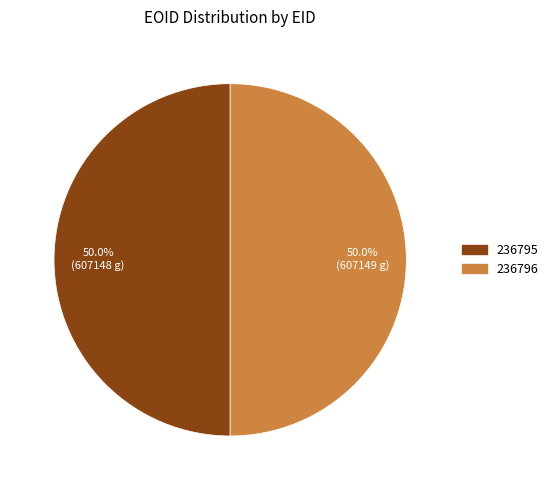

What is the ratio of the value at 236795 to the value at 236796?

1.0